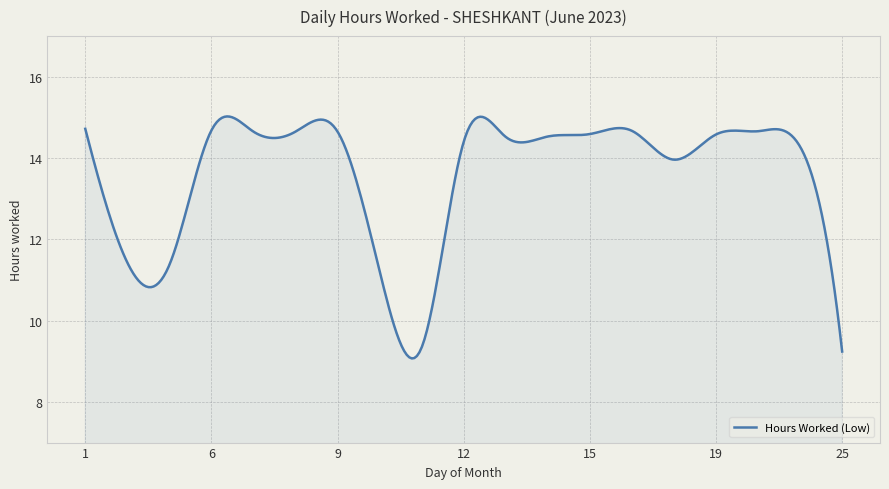

What is the difference between the maximum and minimum values?

6.0